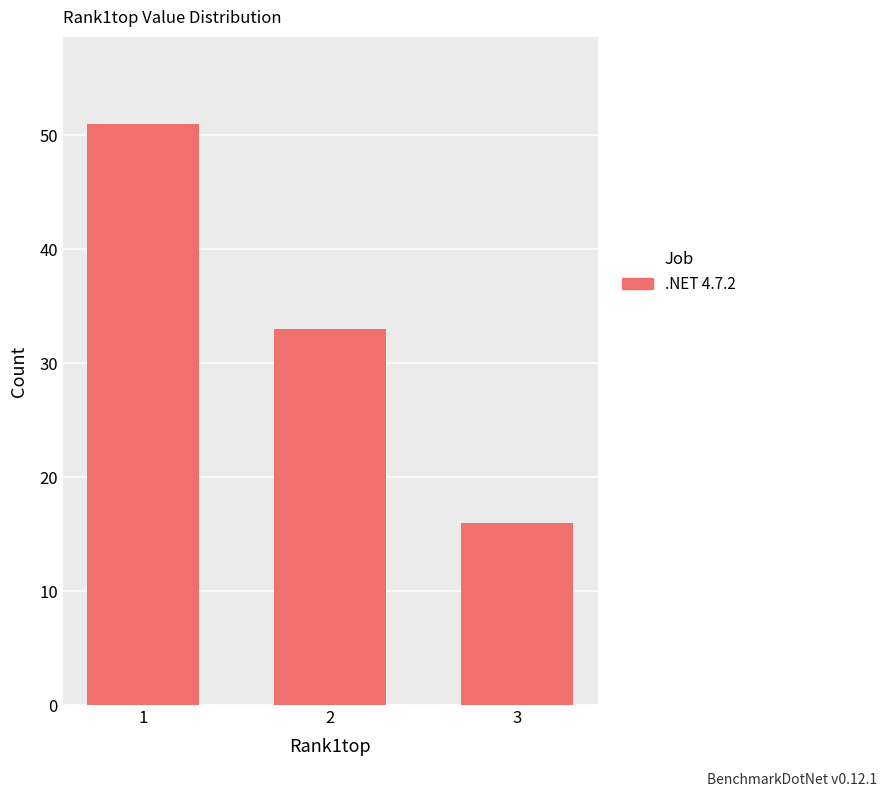

What is the change in value from 1 to 3?

-35